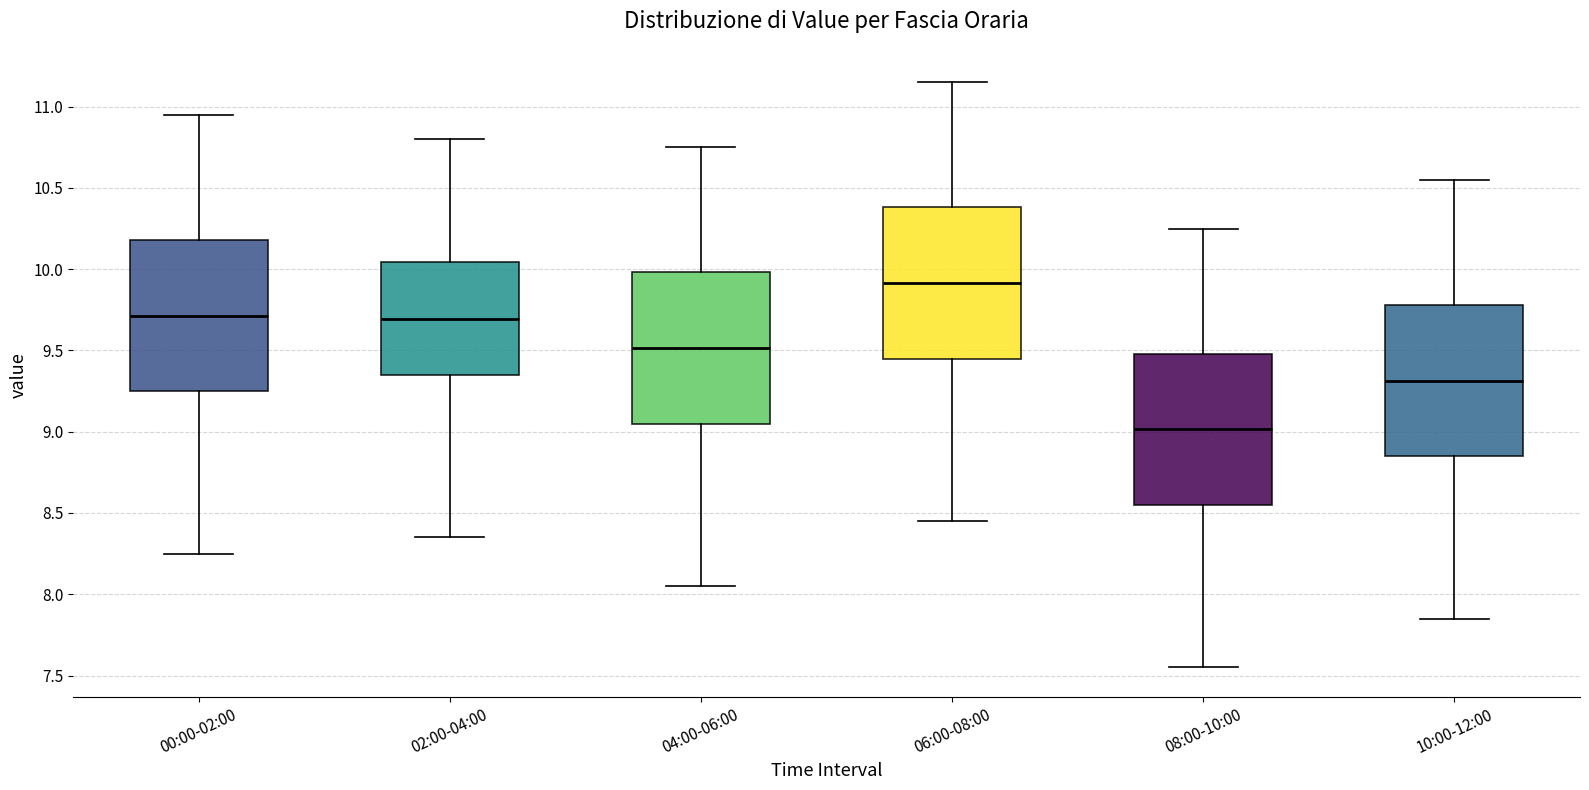

Reading left to right, read every box against the y-axis: the position of its median line, the range the box covers, and the ends of its whiskers. The values are not printed on the chart, so give them approximately, as read against the axis.

00:00-02:00: median 9.70, box 9.25 to 10.20, whiskers 8.25 to 10.95
02:00-04:00: median 9.70, box 9.35 to 10.05, whiskers 8.35 to 10.80
04:00-06:00: median 9.50, box 9.05 to 10.00, whiskers 8.05 to 10.75
06:00-08:00: median 9.90, box 9.45 to 10.40, whiskers 8.45 to 11.15
08:00-10:00: median 9.00, box 8.55 to 9.50, whiskers 7.55 to 10.25
10:00-12:00: median 9.30, box 8.85 to 9.80, whiskers 7.85 to 10.55